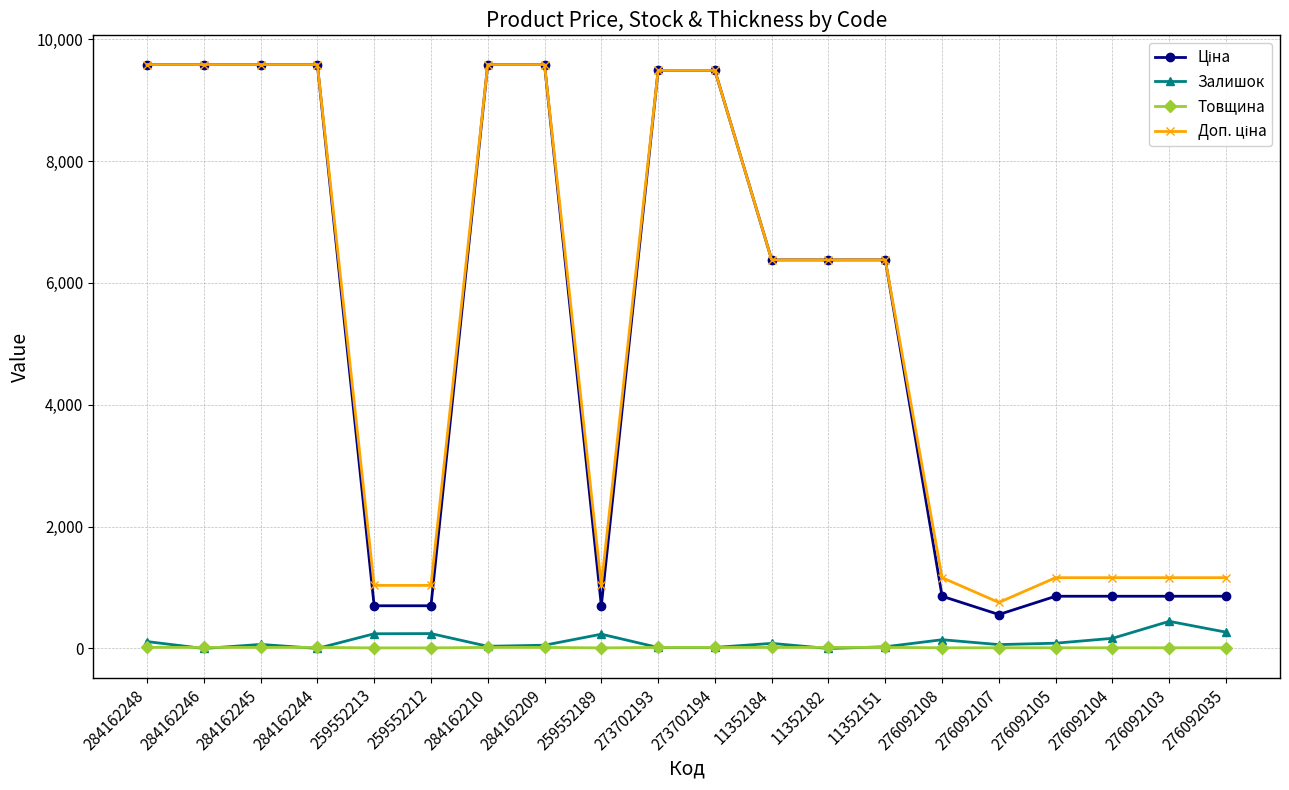

What is the greatest value displayed?

9585.4